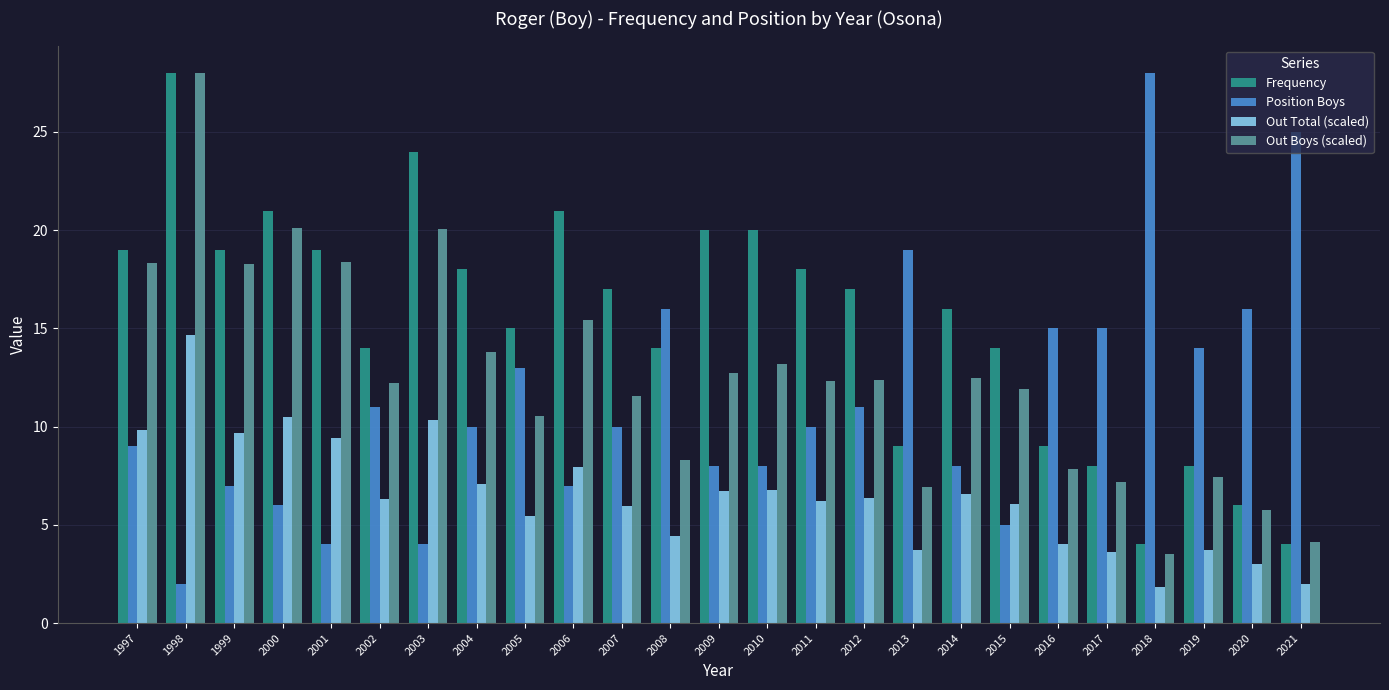

At which category is the sum across all series the highest?

1998